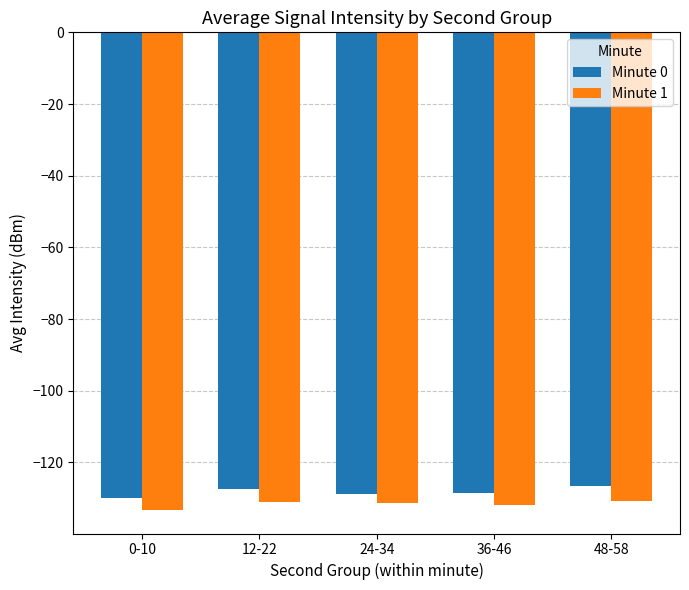

What is the approximate value of Minute 0 at 12-22?

-127.5